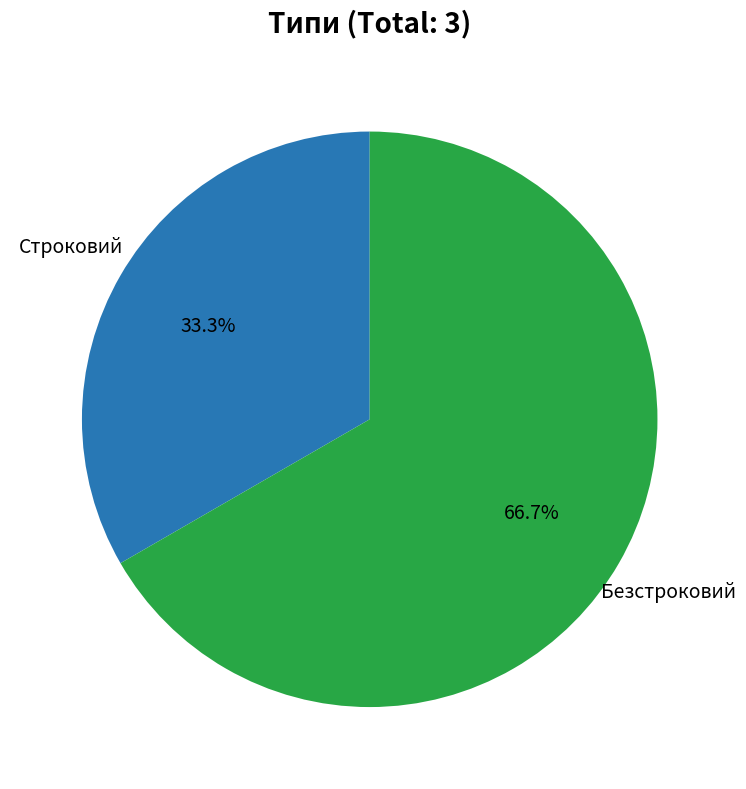

To the nearest percent, what portion does Строковий represent?

33%